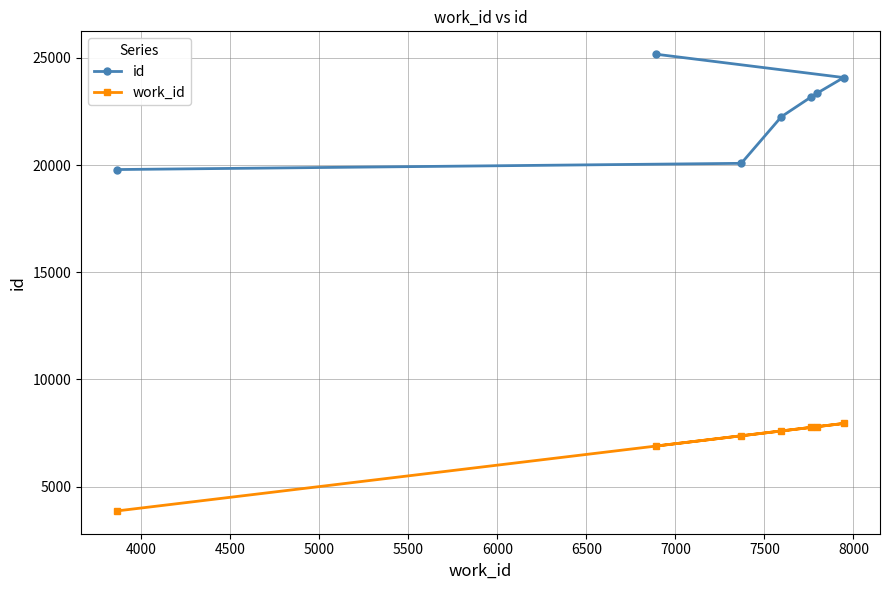

What is the sum of all id values?

157907